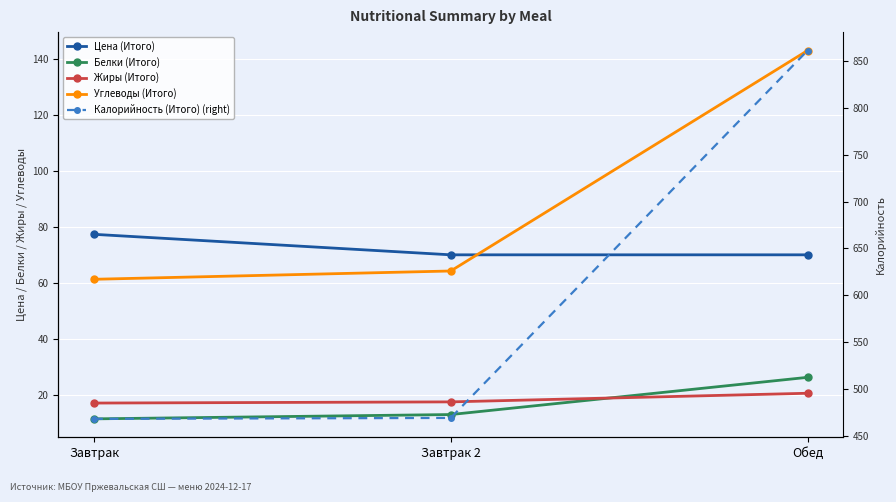

What is the sum of the Калорийность (Итого) (right) values at Завтрак 2 and Обед?

1330.4